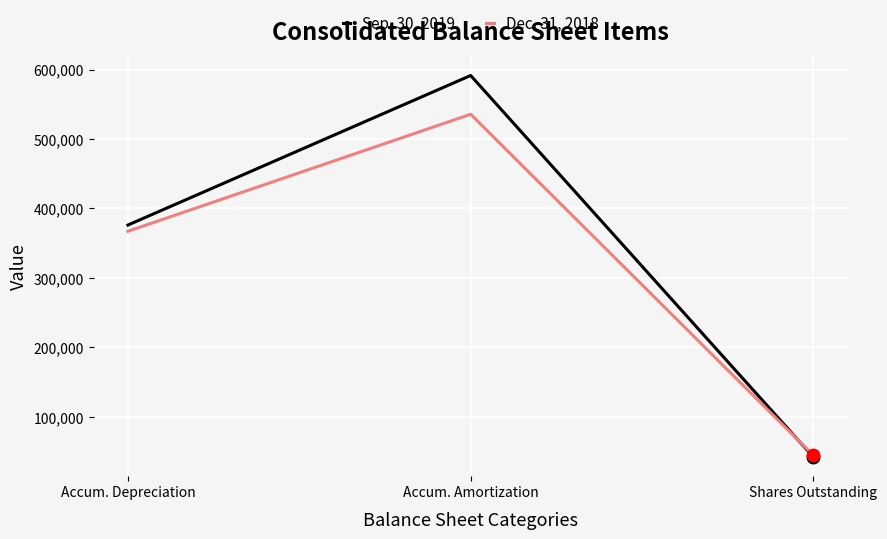

Which series changed the most between Accum. Depreciation and Accum. Amortization?

Sep. 30, 2019